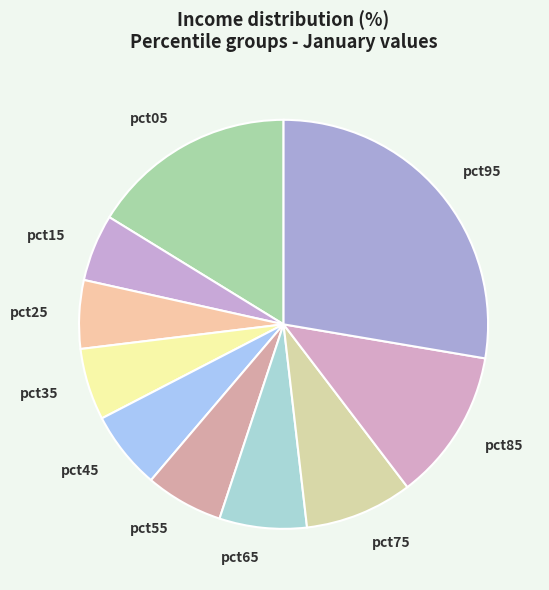

Do pct55 and pct75 together represent more than half of the pie?

No